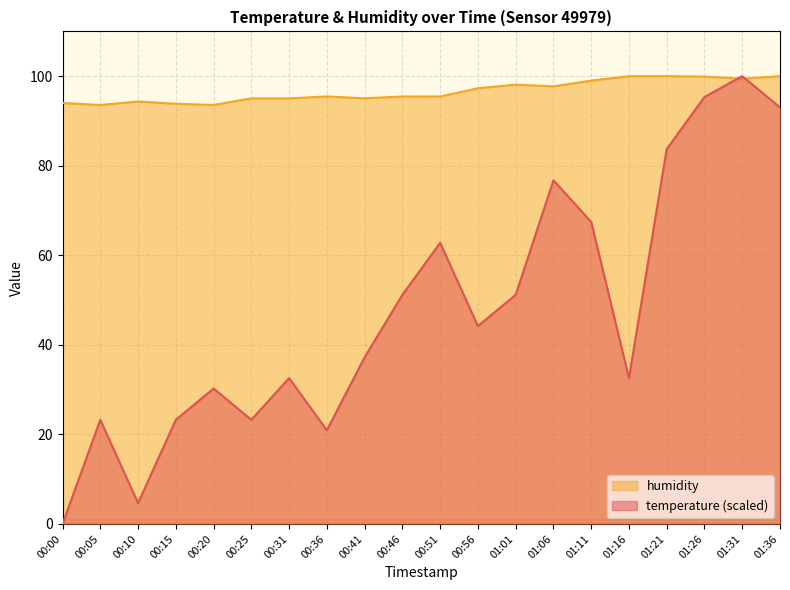

What is the label of the 20th point from the right?

00:00